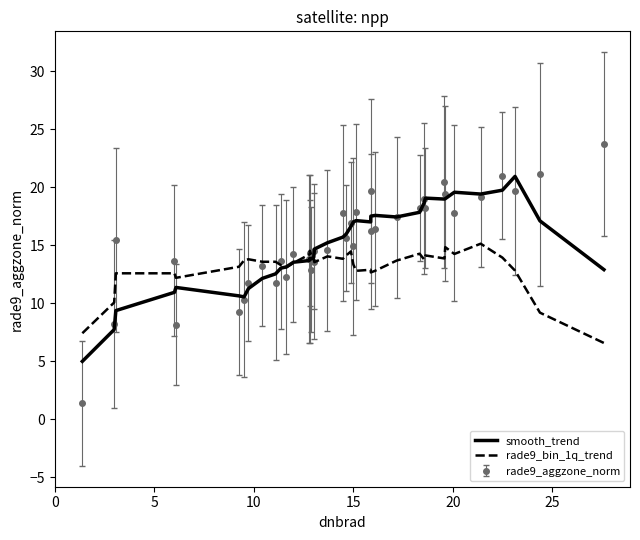

Which series has the widest spread of values?

rade9_aggzone_norm